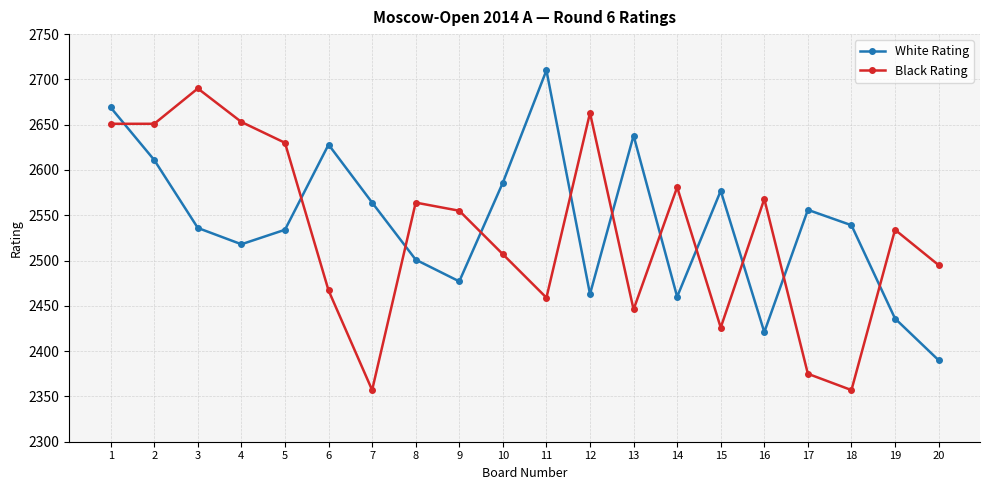

At which category does White Rating reach its first local peak?

6